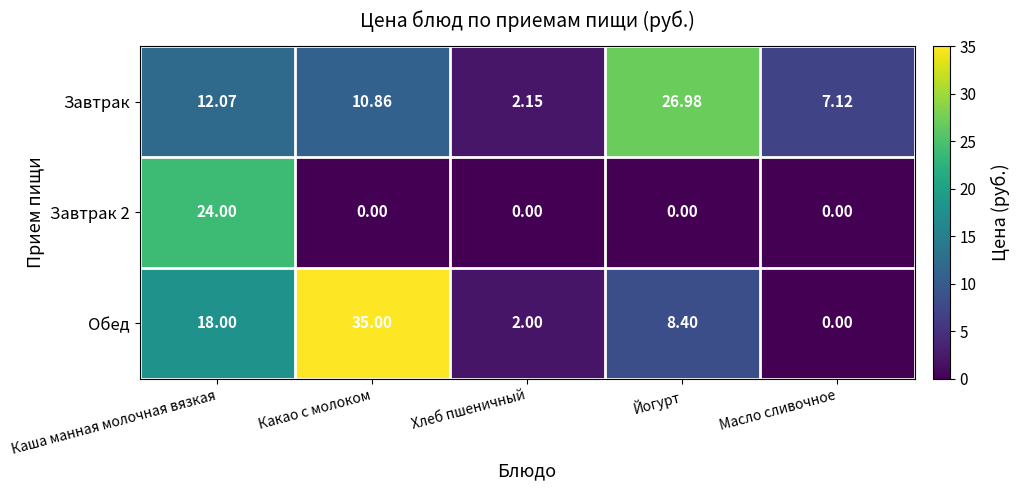

Which category has the highest value across all series?

Какао с молоком